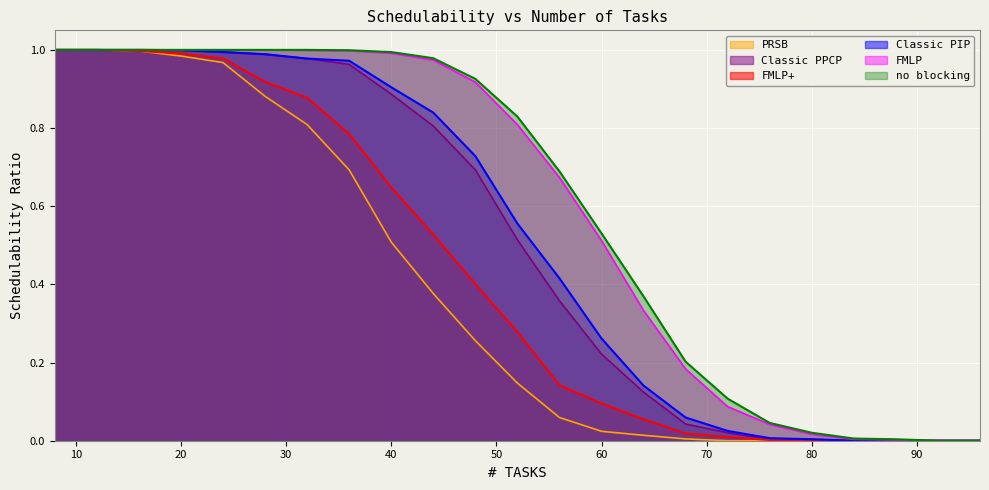

List the labels in order of Classic PIP value, smallest first.

84, 88, 92, 96, 80, 76, 72, 68, 64, 60, 56, 52, 48, 44, 40, 36, 32, 28, 24, 20, 8, 12, 16